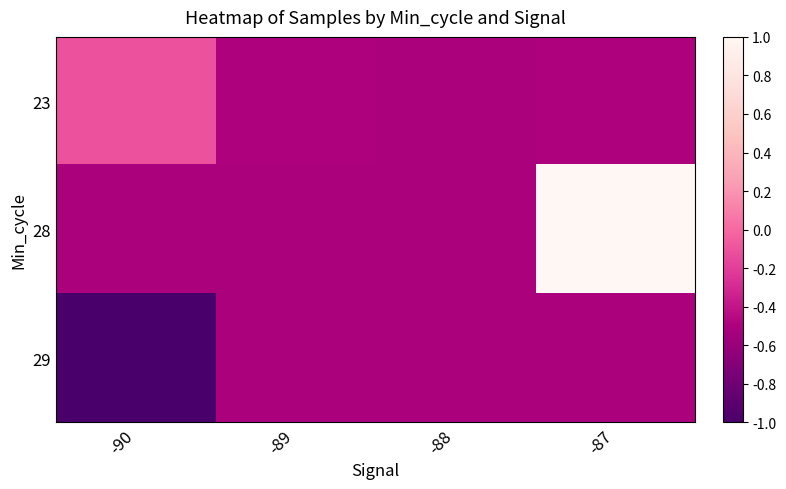

Rank the series at -90 from lowest to highest value.

29, 28, 23